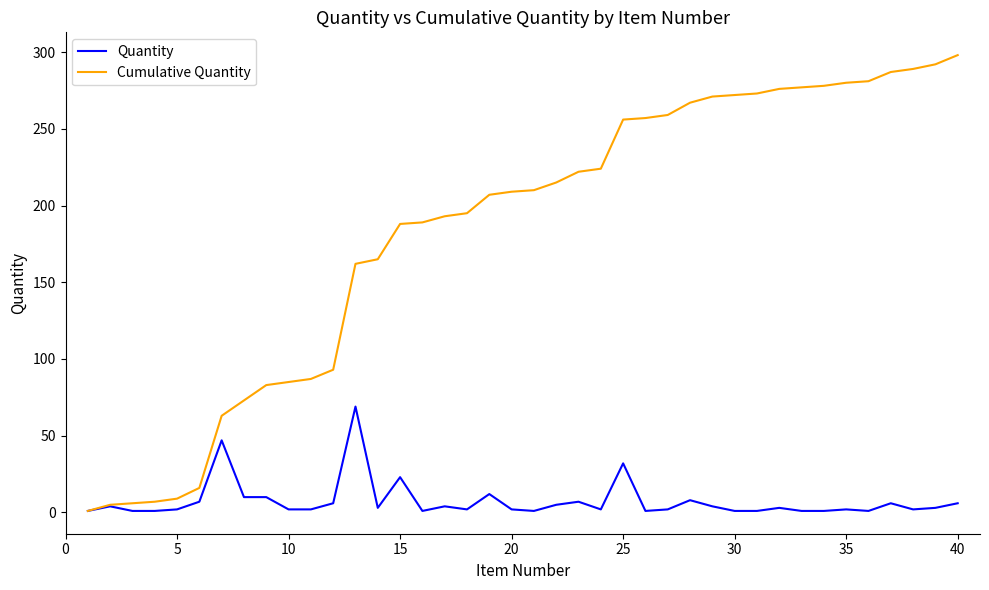

What is the average value of the Cumulative Quantity series?

183